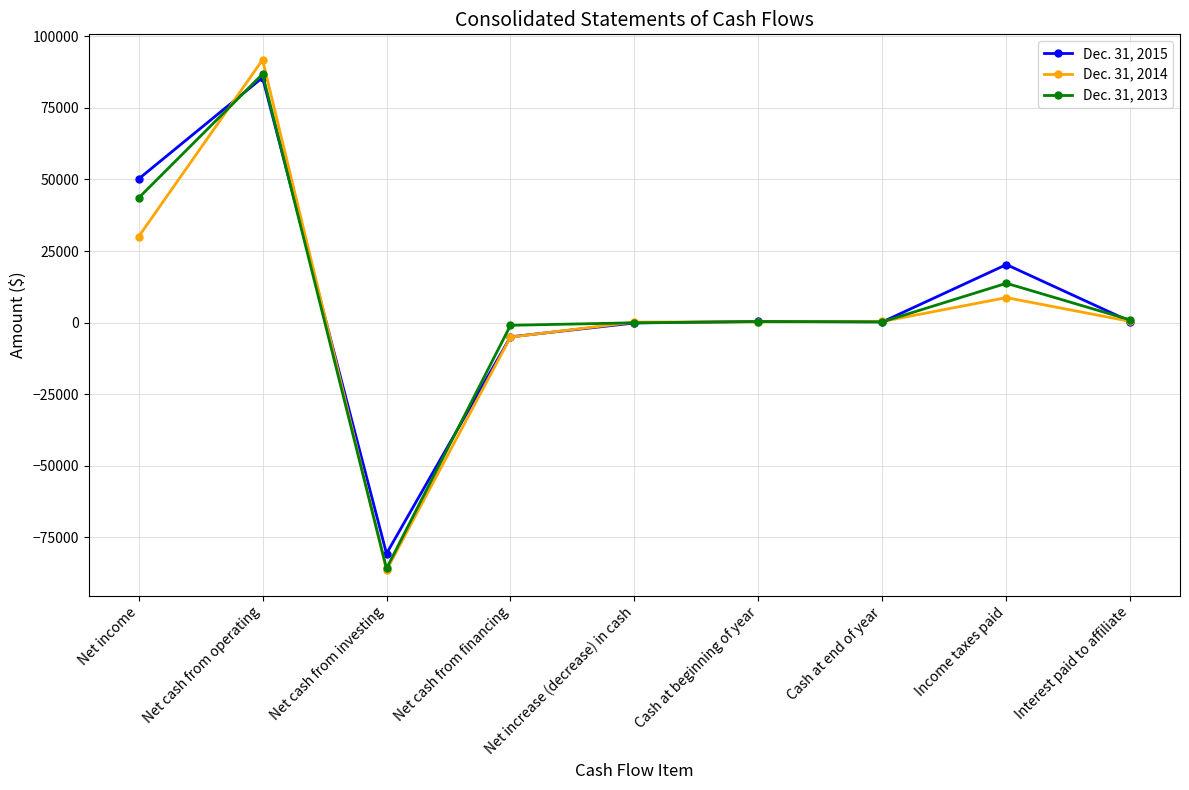

What is the spread (max minus min) of values at Net cash from operating?

6203